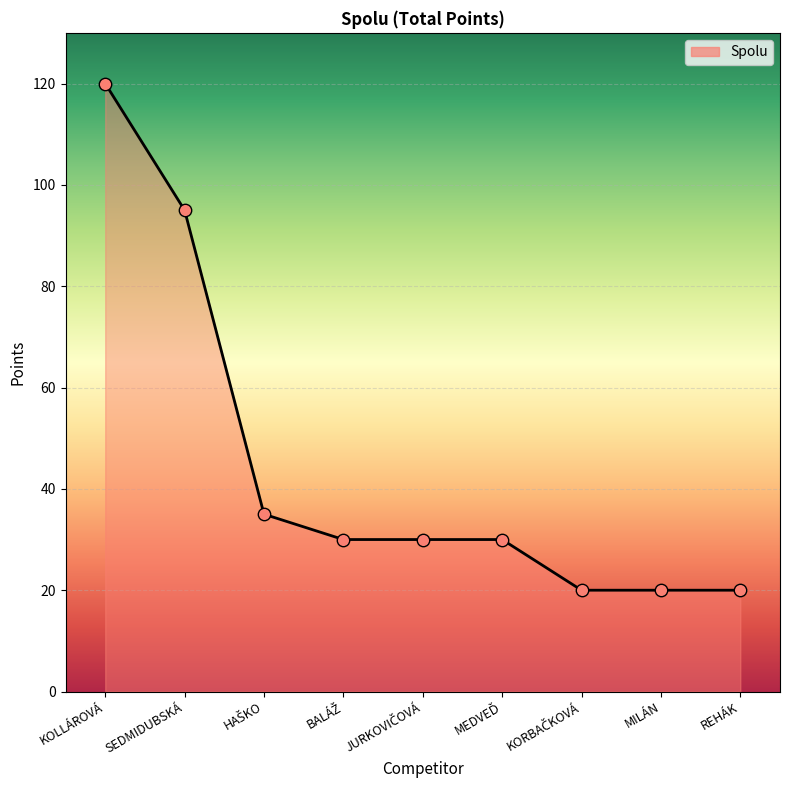

What is the greatest value displayed?

120